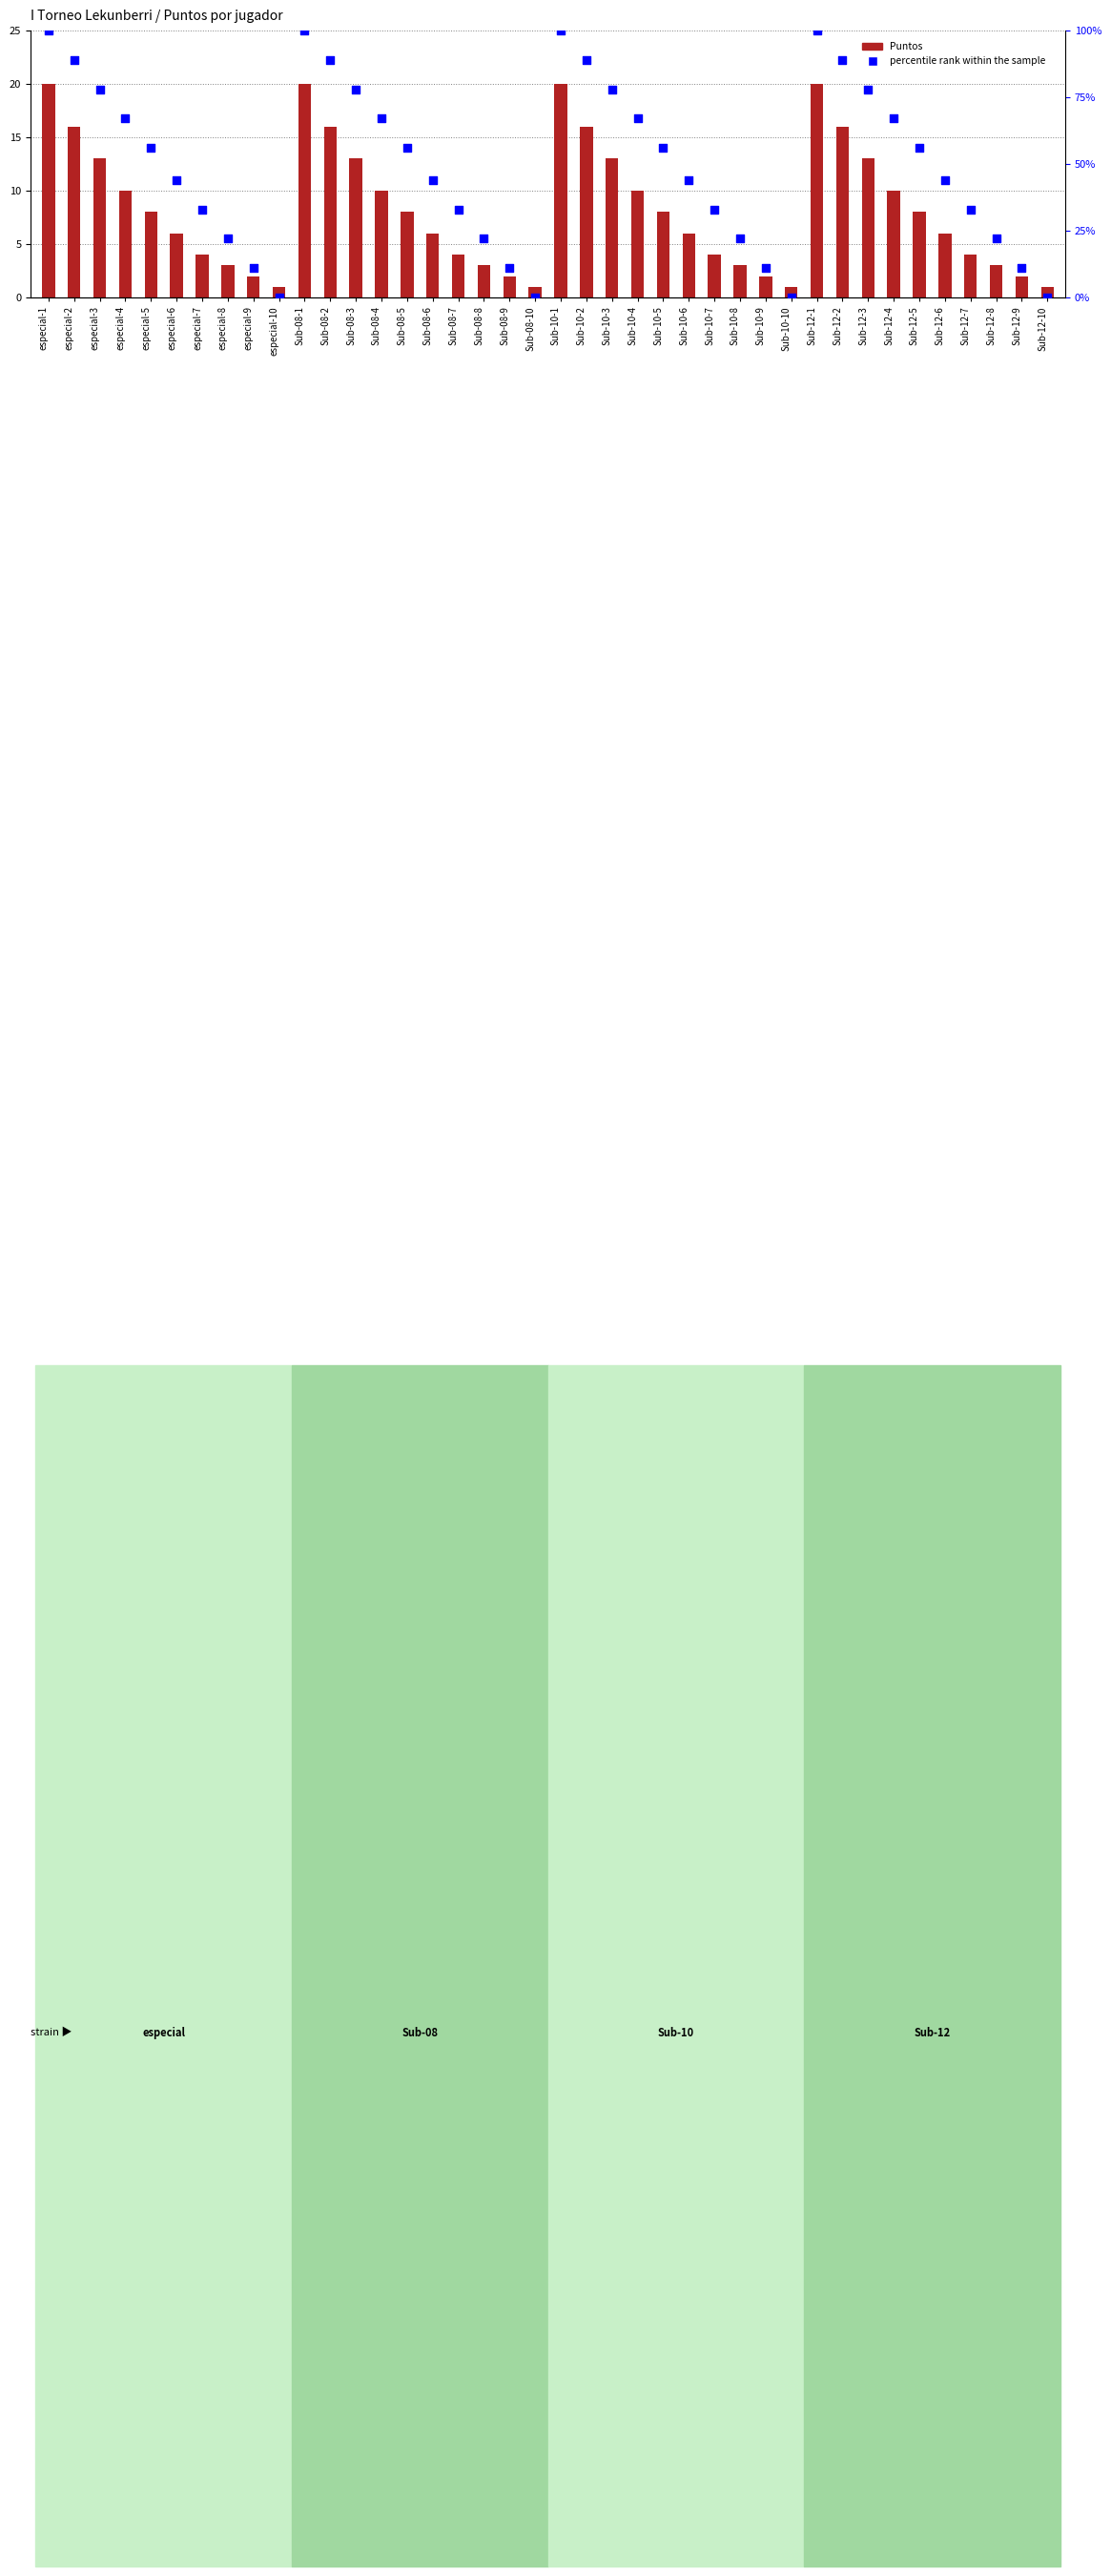

Which series reaches the minimum Y coordinate?

percentile rank within the sample